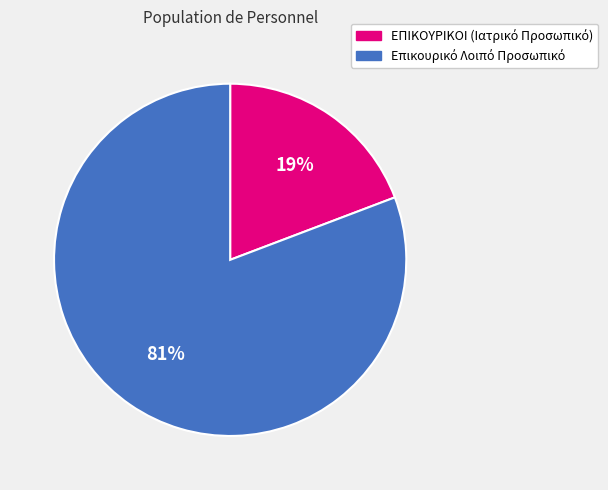

To the nearest percent, what is the difference between the largest and smallest slice percentages?

62%